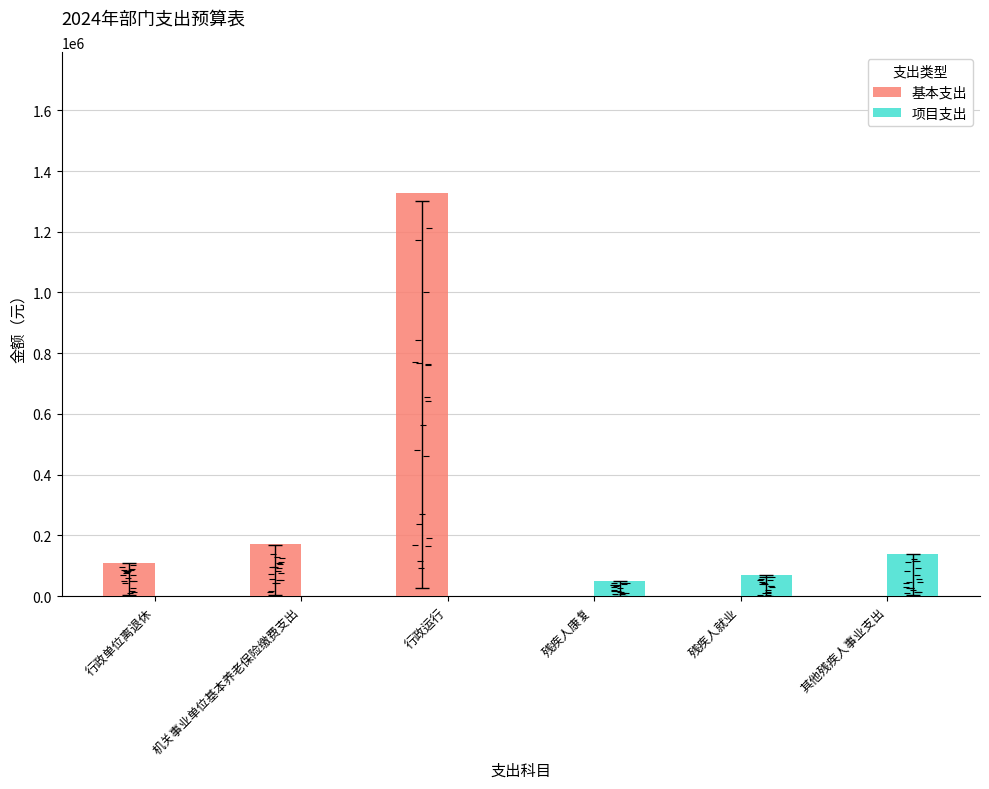

What value does the 项目支出 series have at 残疾人康复?

50000.0